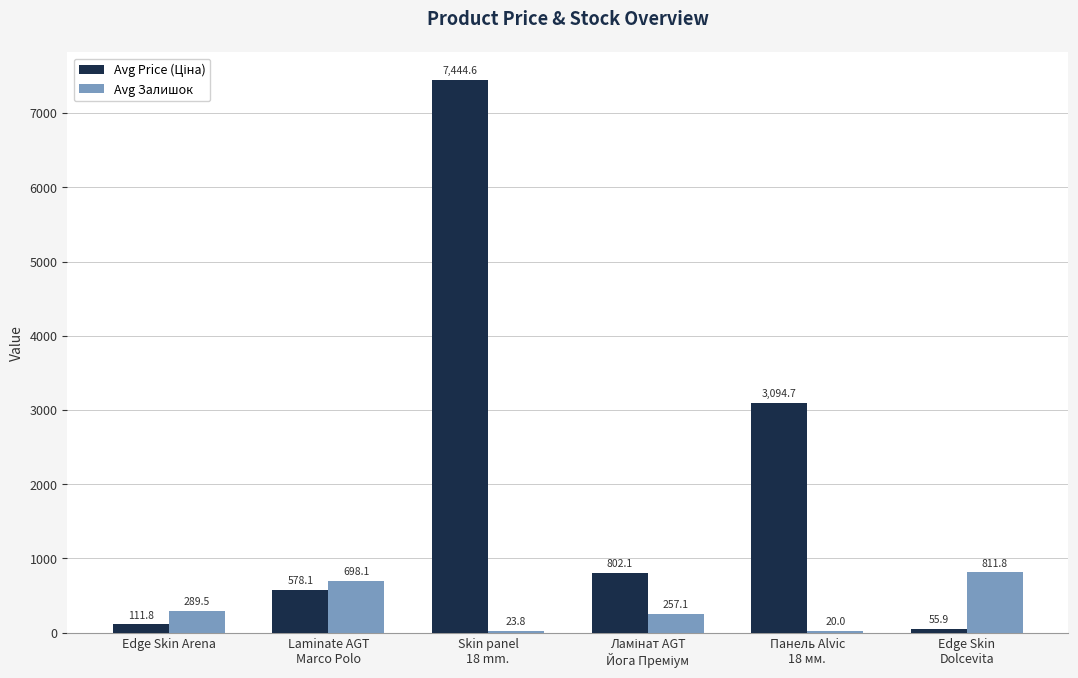

At which label is Avg Залишок closest to 415?

Edge Skin Arena